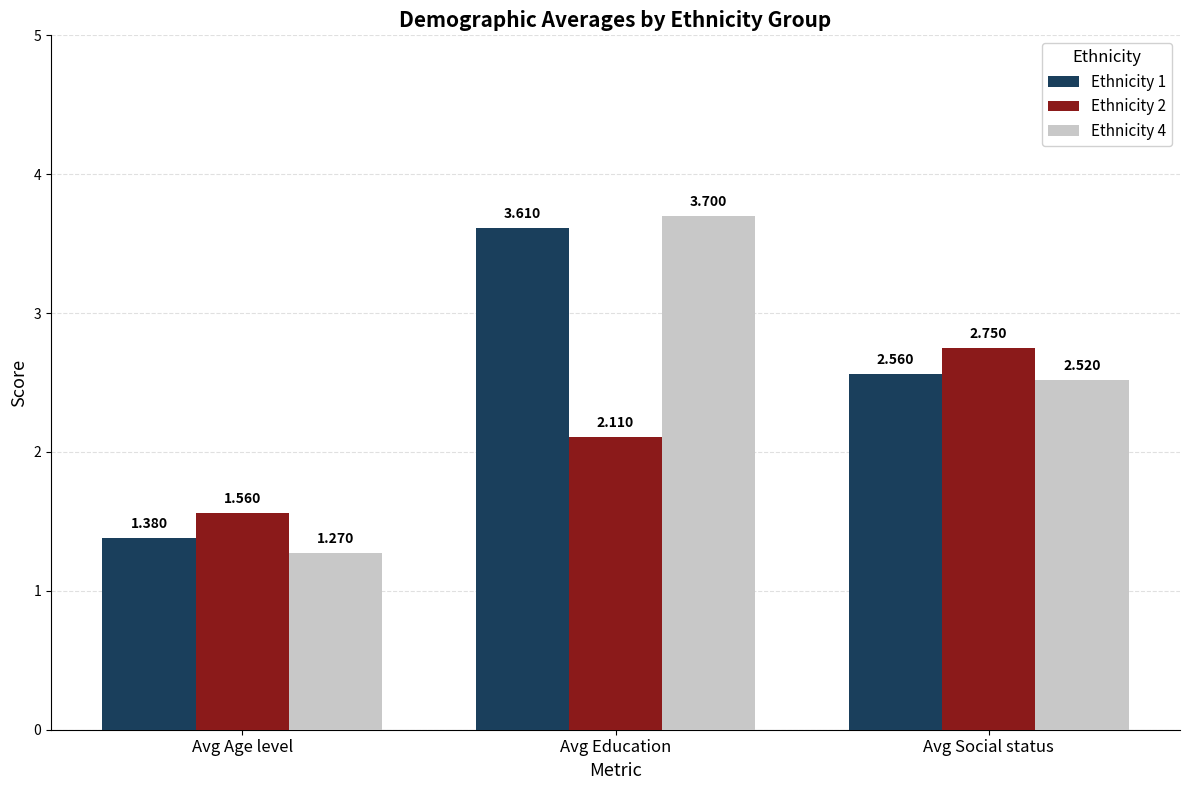

What position from the left is Avg Social status?

3